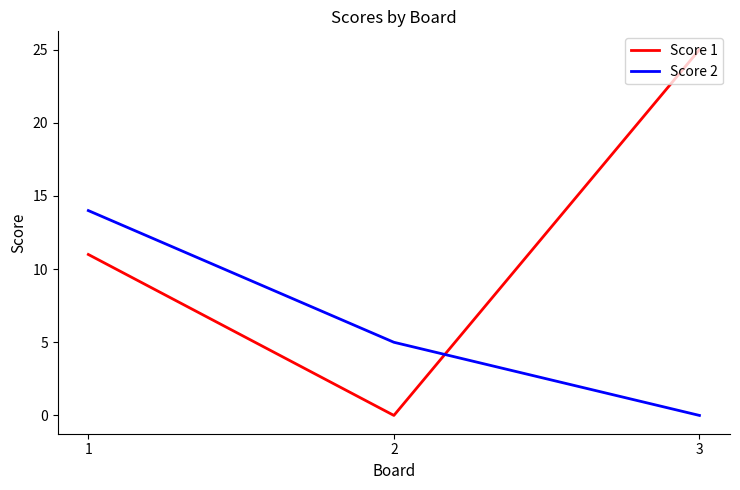

Which series has the widest spread of values?

Score 1